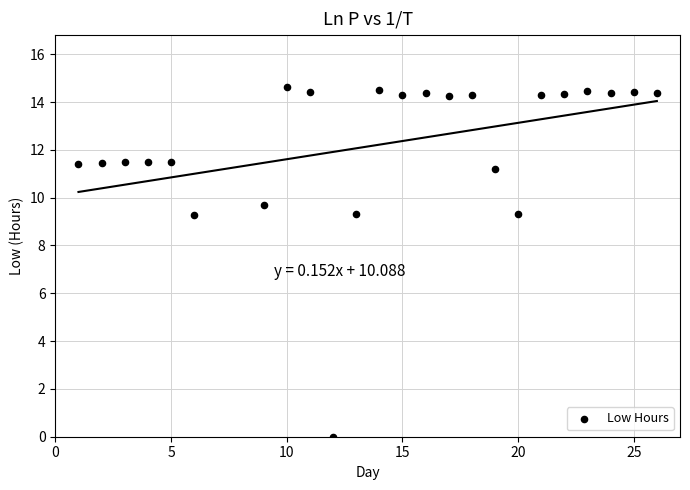

What is the range of X values (max minus min)?

25.0